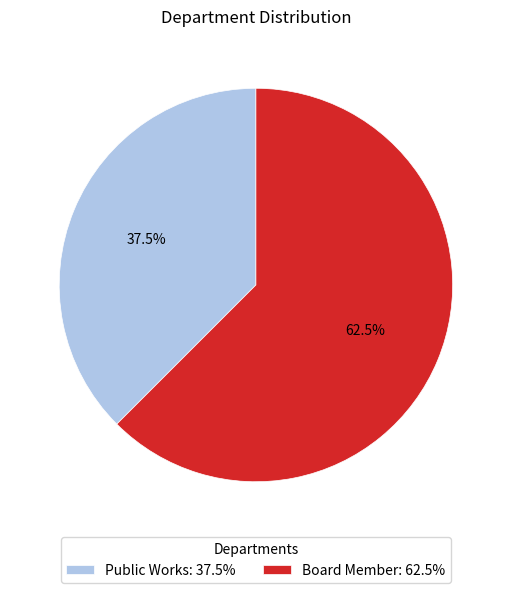

How many slices are in this pie chart?

2